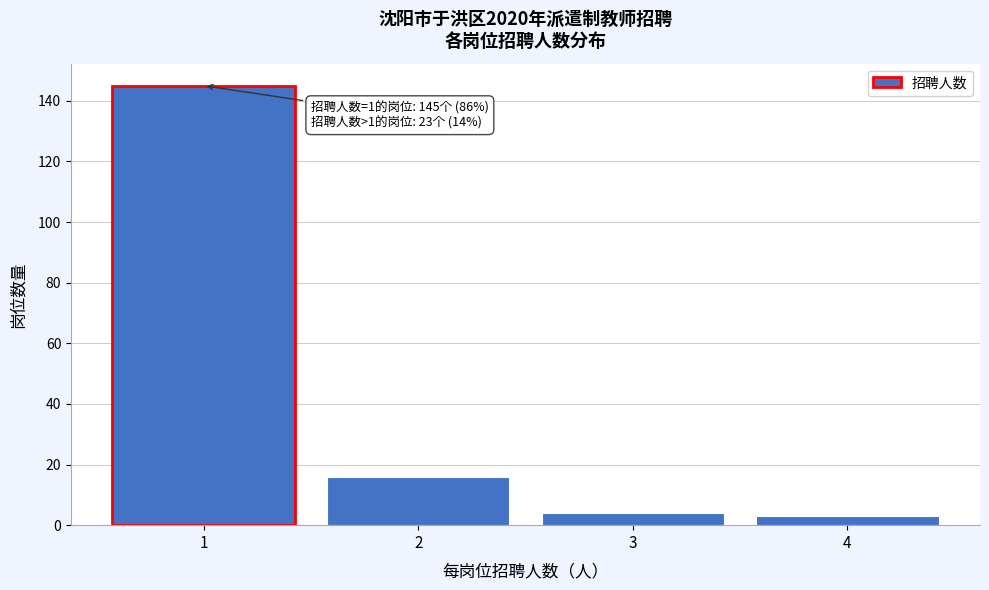

Reading left to right, transcribe all the data shown in this chart.

145	16	4	3